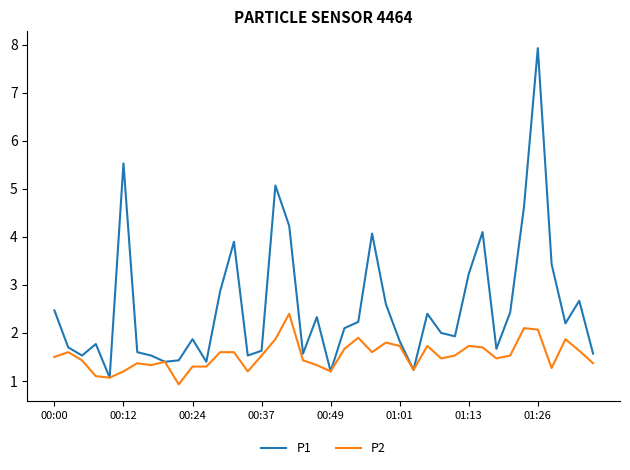

Which series has the largest total across all categories?

P1